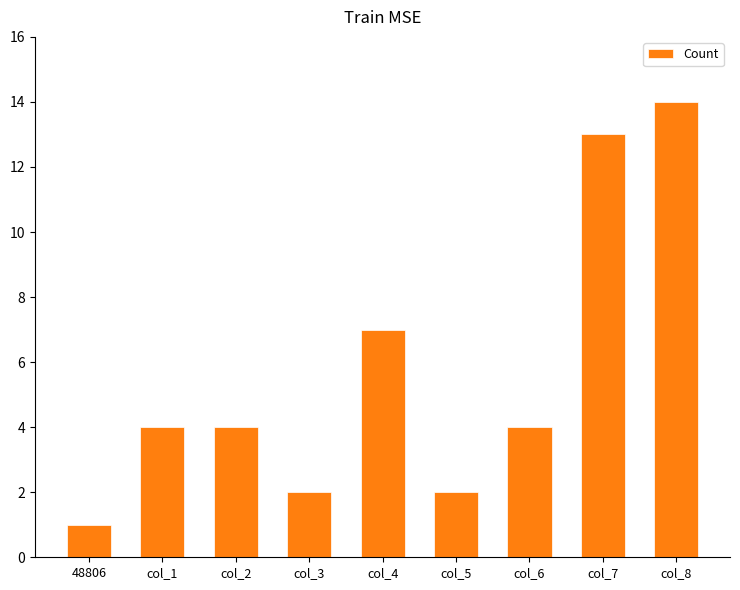

Reading right to left, transcribe all the data shown in this chart.

14	13	4	2	7	2	4	4	1